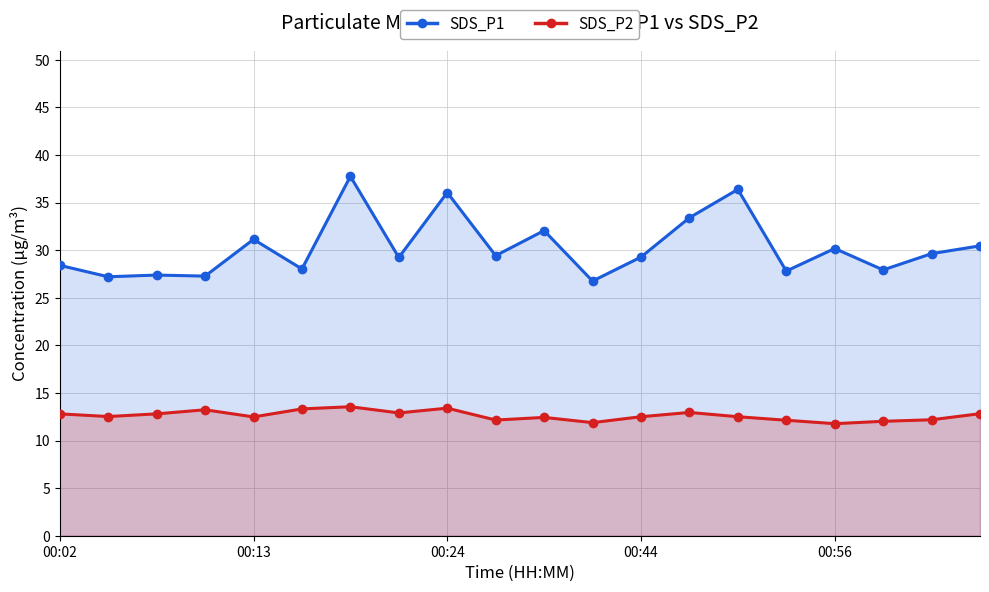

What is the difference between the SDS_P1 values at 00:02 and 18?

1.2